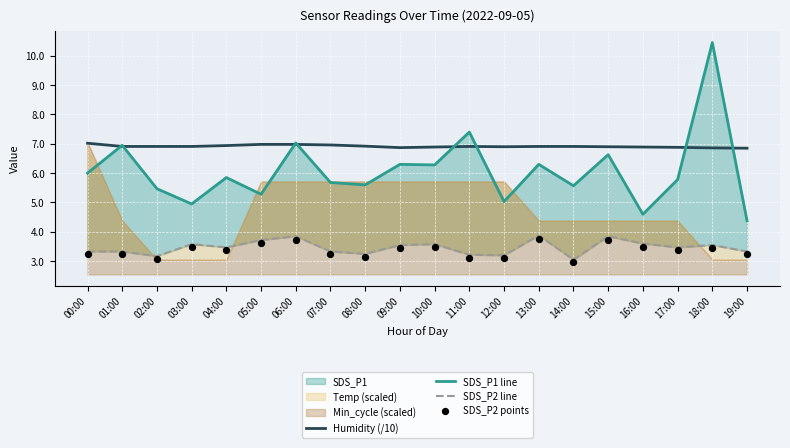

Which series contains the highest Y value?

SDS_P1 line